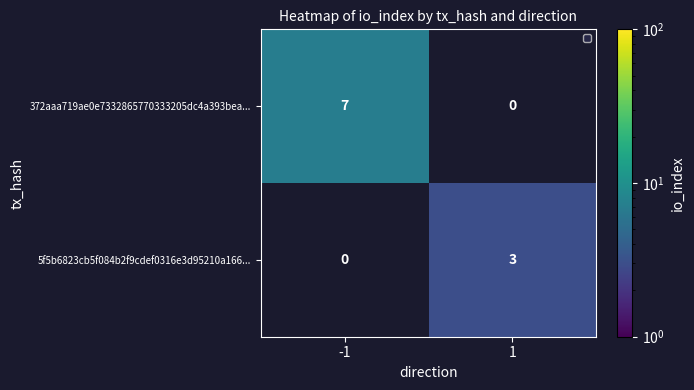

How many categories are shown in the chart?

2